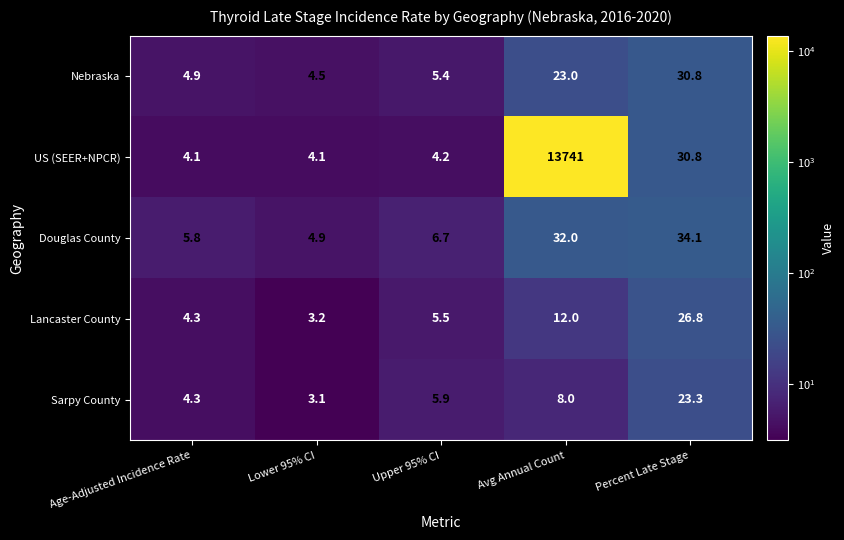

At which category does the chart reach its minimum across all series?

Lower 95% CI